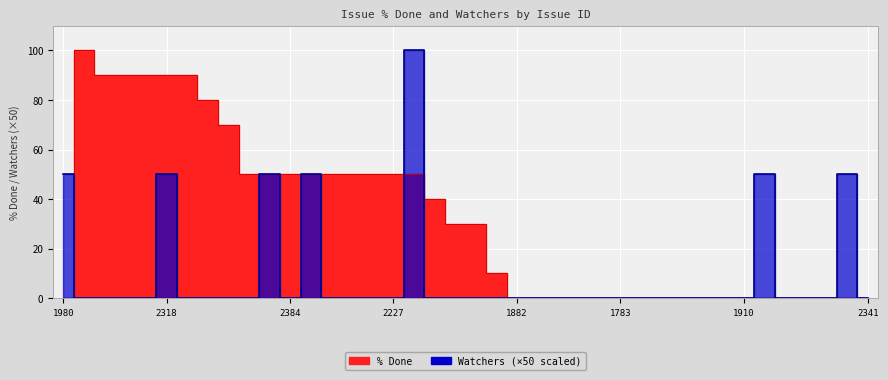

What is the sum of all Watchers values?

400